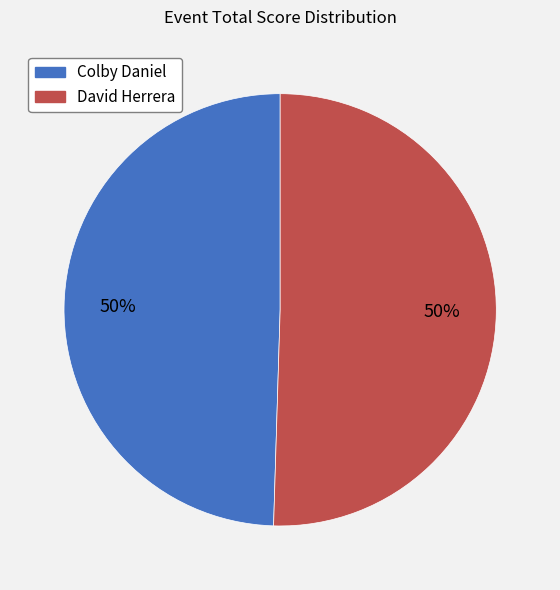

What is the ratio of the value at David Herrera to the value at Colby Daniel?

1.0